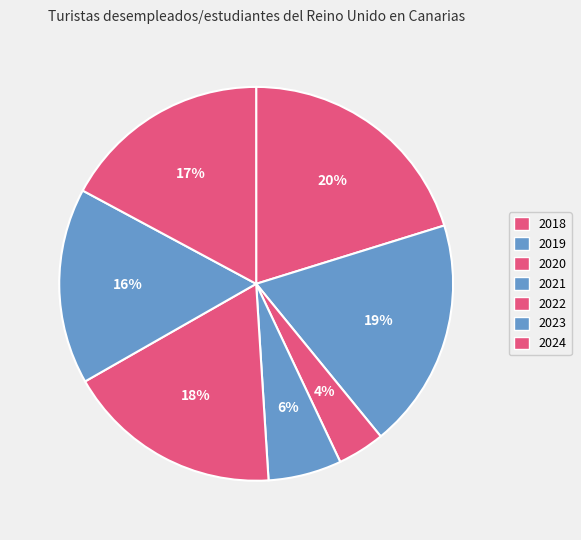

What percentage is the 2024 slice, to the nearest percent?

17%